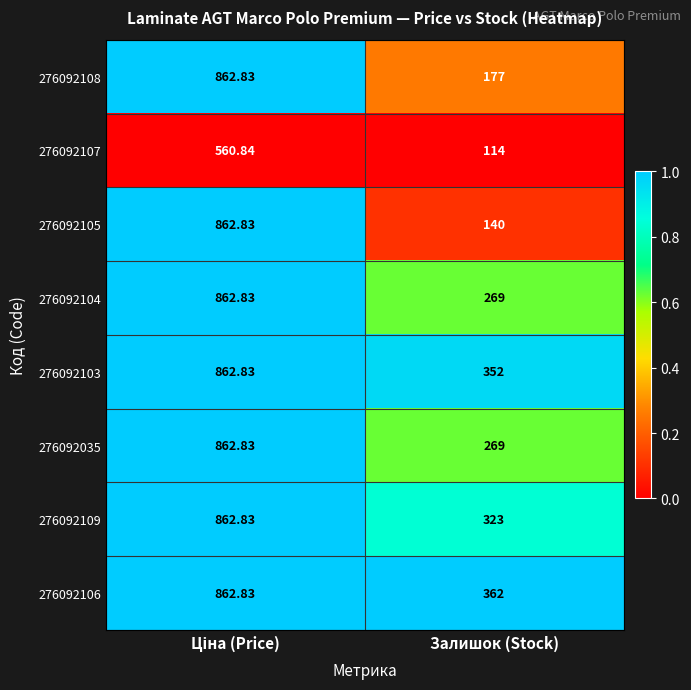

Which category has the lowest value in the 276092103 series?

Залишок (Stock)